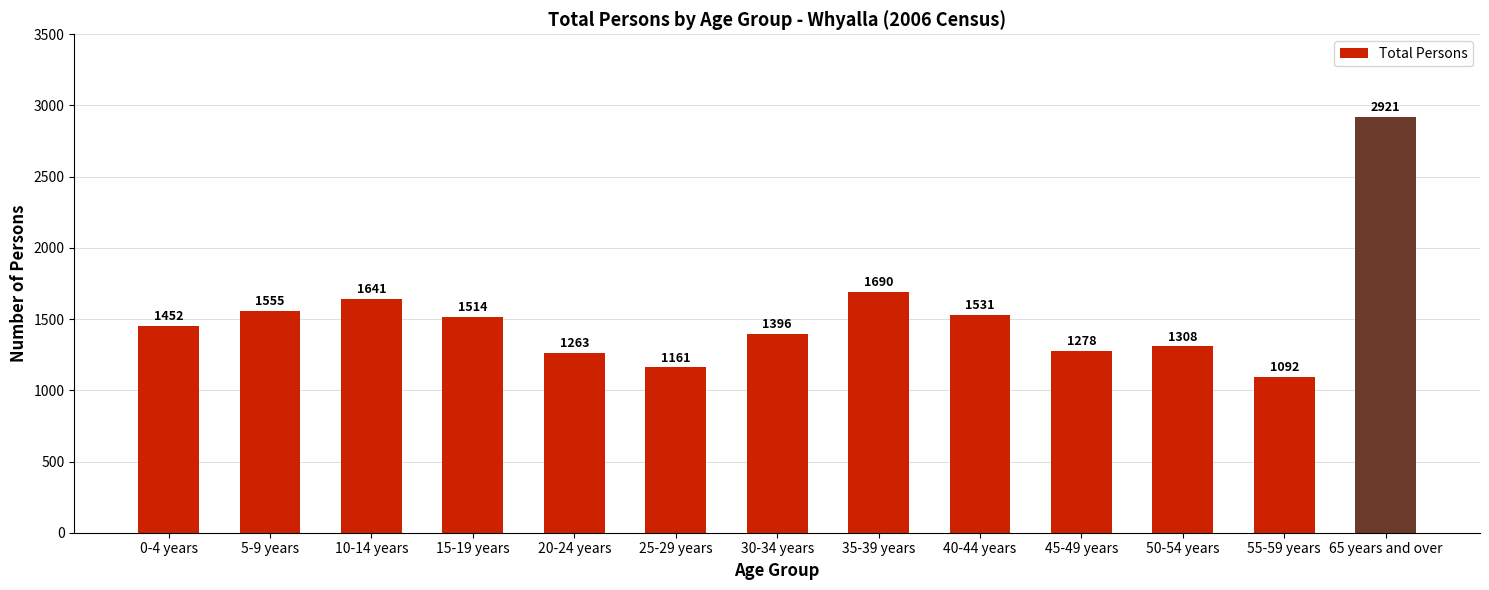

Rank the categories by value from lowest to highest.

55-59 years, 25-29 years, 20-24 years, 45-49 years, 50-54 years, 30-34 years, 0-4 years, 15-19 years, 40-44 years, 5-9 years, 10-14 years, 35-39 years, 65 years and over